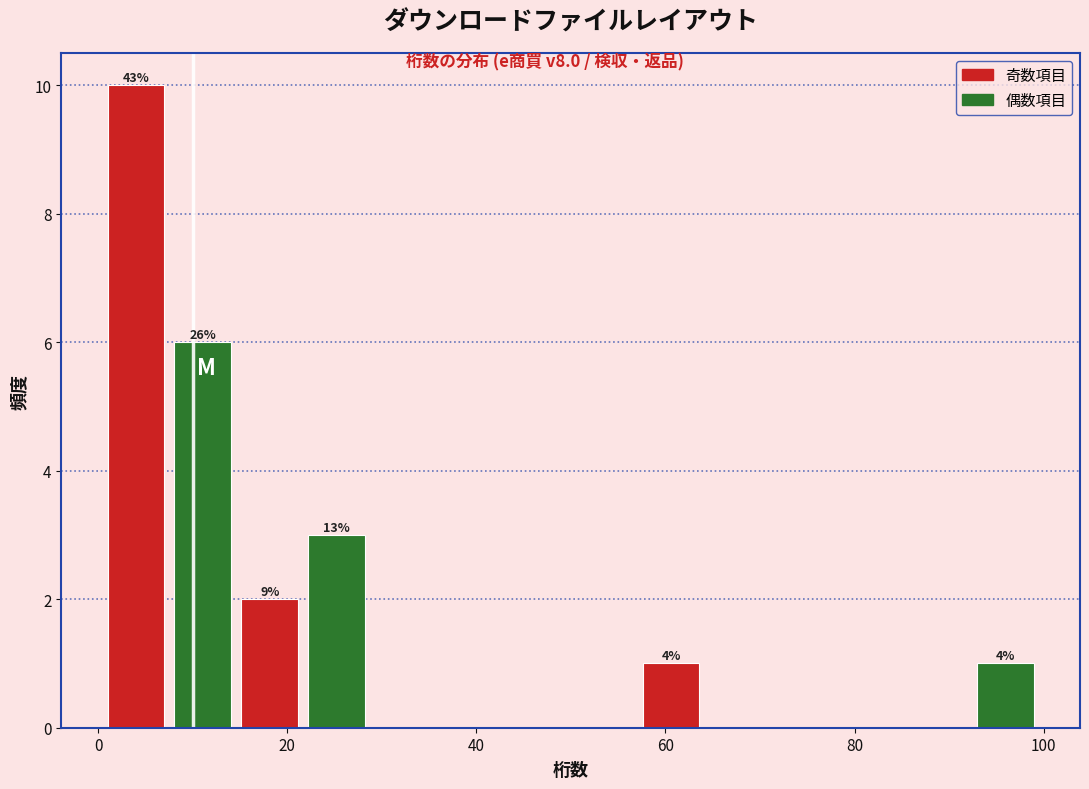

Read against the x-axis, roughly where is the centre of the tallest bar?

4